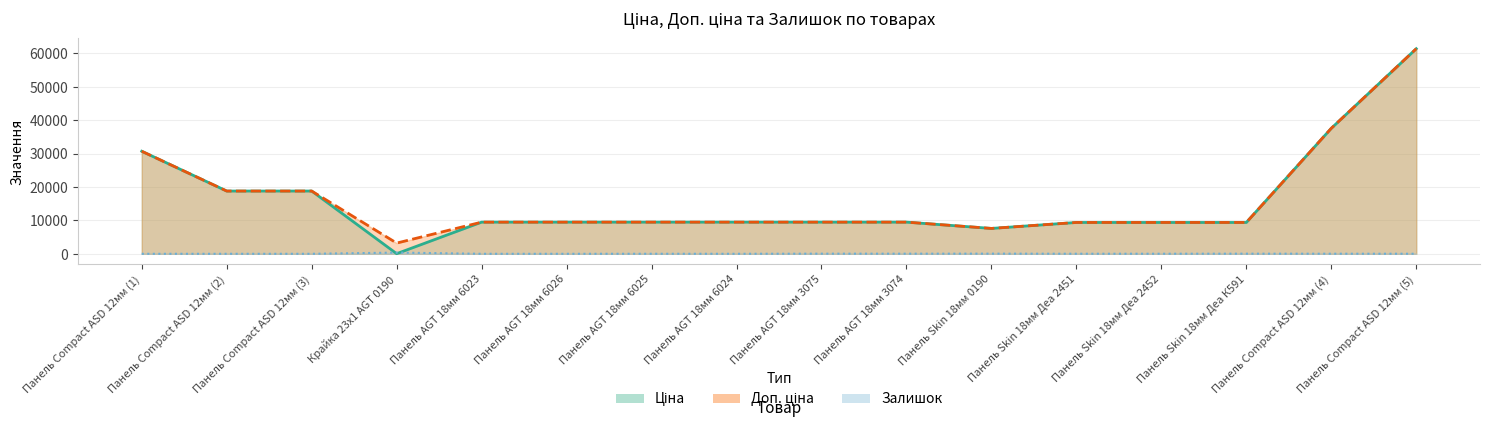

Between Панель Compact ASD 12мм (3) and Панель AGT 18мм 3075, which series saw the biggest shift?

Ціна